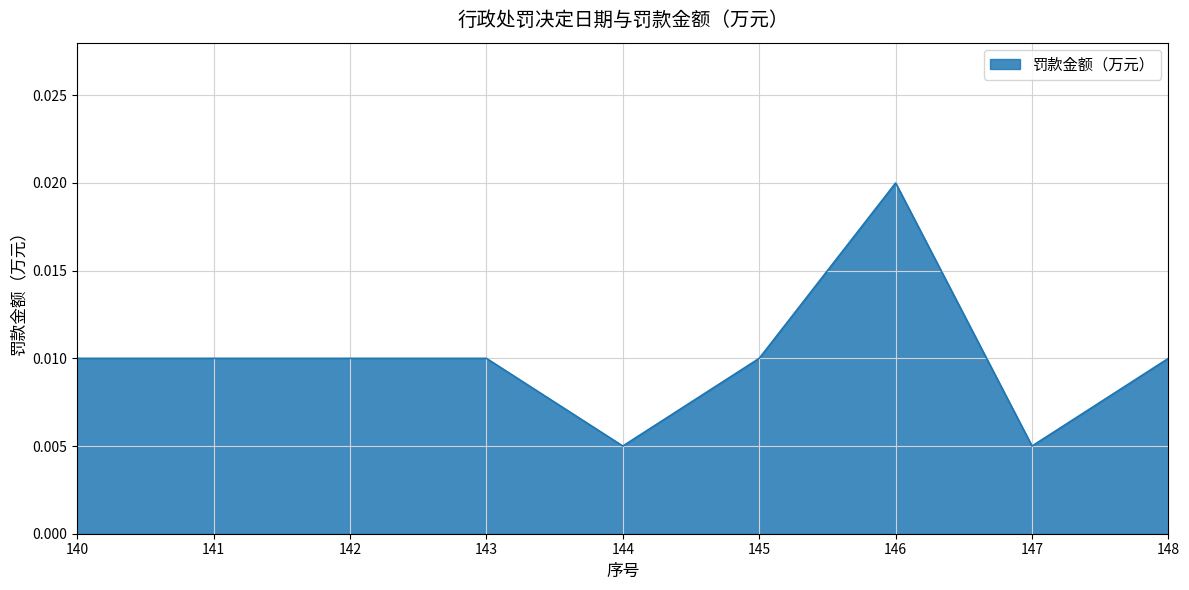

Between 141 and 147, which is larger?

141